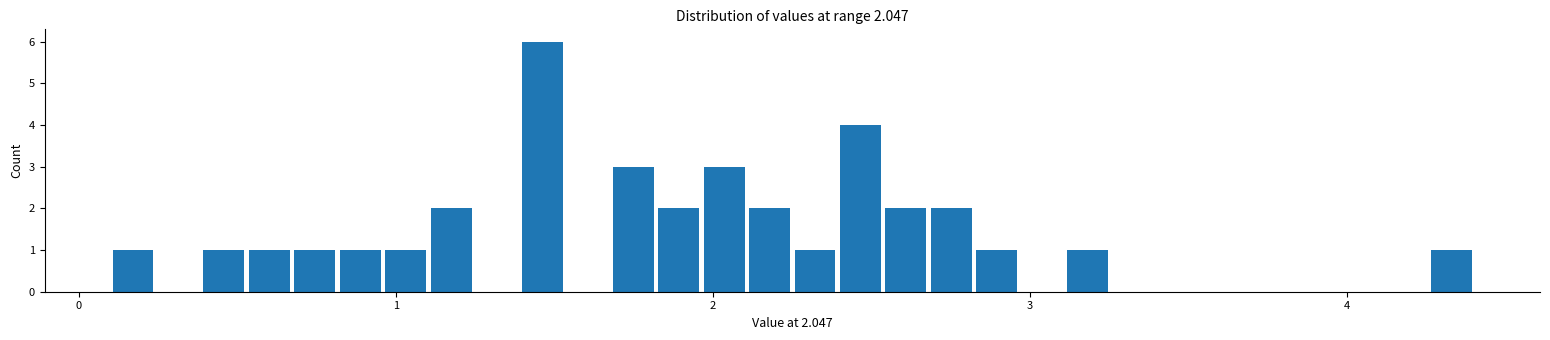

Read against the x-axis, roughly where is the centre of the tallest bar?

1.5